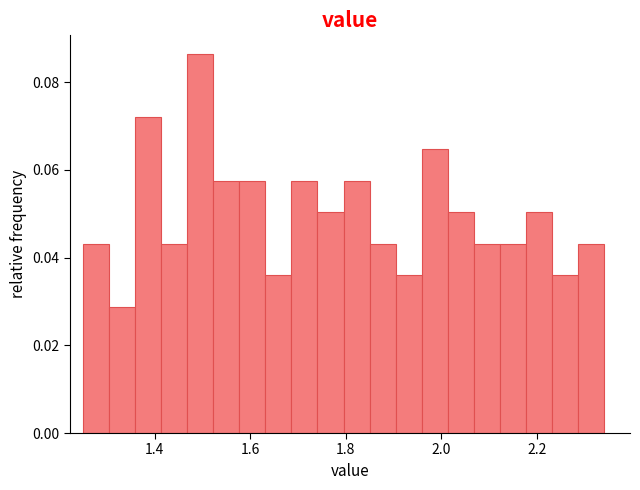

Around what value on the x-axis is the tallest bar? Give the approximate position of its centre, as read against the axis.

1.50